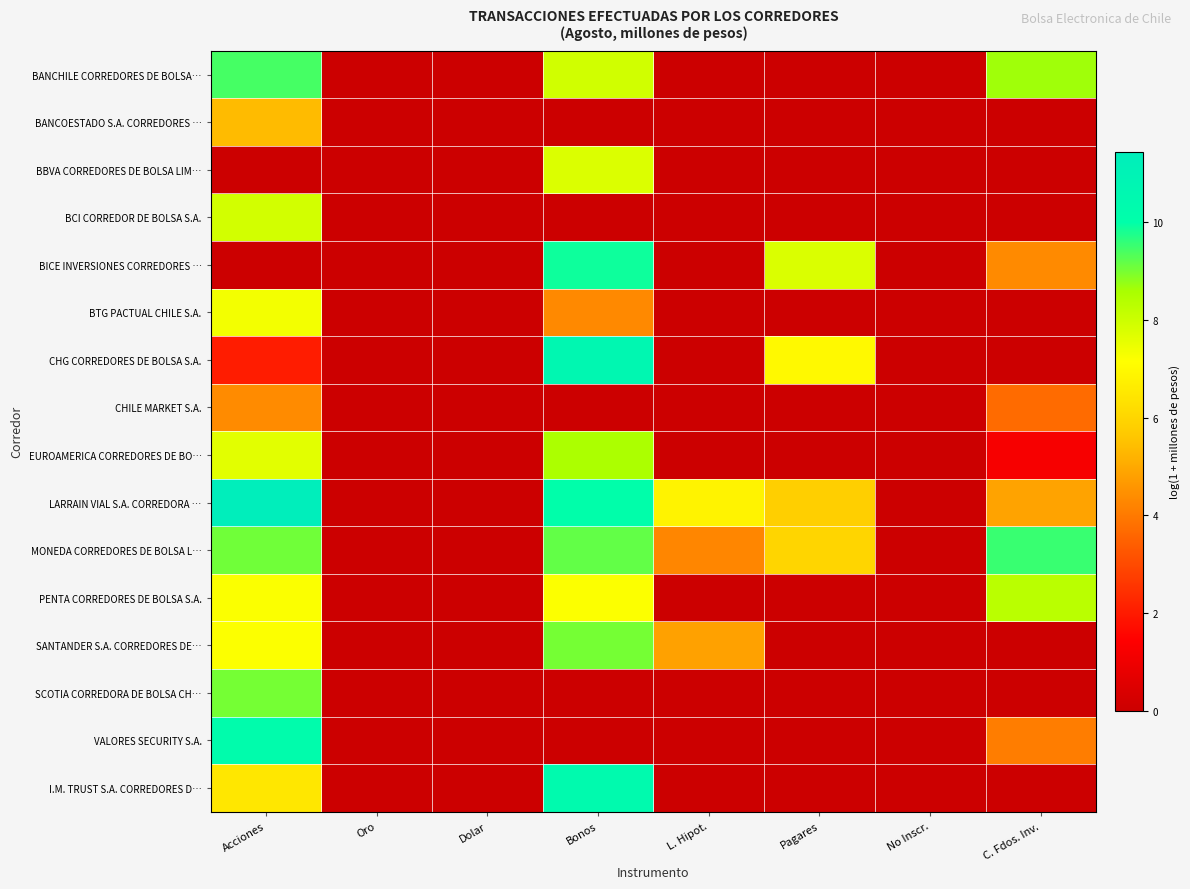

Reading right to left, extract all data points from this chart.

BANCHILE CORREDORES DE BOLSA…: C. Fdos. Inv.=8.7	No Inscr.=0.0	Pagares=0.0	L. Hipot.=0.0	Bonos=7.9	Dolar=0.0	Oro=0.0	Acciones=9.4
BANCOESTADO S.A. CORREDORES …: C. Fdos. Inv.=0.0	No Inscr.=0.0	Pagares=0.0	L. Hipot.=0.0	Bonos=0.0	Dolar=0.0	Oro=0.0	Acciones=5.4
BBVA CORREDORES DE BOLSA LIM…: C. Fdos. Inv.=0.0	No Inscr.=0.0	Pagares=0.0	L. Hipot.=0.0	Bonos=7.7	Dolar=0.0	Oro=0.0	Acciones=0.0
BCI CORREDOR DE BOLSA S.A.: C. Fdos. Inv.=0.0	No Inscr.=0.0	Pagares=0.0	L. Hipot.=0.0	Bonos=0.0	Dolar=0.0	Oro=0.0	Acciones=7.9
BICE INVERSIONES CORREDORES …: C. Fdos. Inv.=4.3	No Inscr.=0.0	Pagares=7.8	L. Hipot.=0.0	Bonos=9.9	Dolar=0.0	Oro=0.0	Acciones=0.0
BTG PACTUAL CHILE S.A.: C. Fdos. Inv.=0.0	No Inscr.=0.0	Pagares=0.0	L. Hipot.=0.0	Bonos=4.3	Dolar=0.0	Oro=0.0	Acciones=7.4
CHG CORREDORES DE BOLSA S.A.: C. Fdos. Inv.=0.0	No Inscr.=0.0	Pagares=7.0	L. Hipot.=0.0	Bonos=10.6	Dolar=0.0	Oro=0.0	Acciones=2.0
CHILE MARKET S.A.: C. Fdos. Inv.=3.7	No Inscr.=0.0	Pagares=0.0	L. Hipot.=0.0	Bonos=0.0	Dolar=0.0	Oro=0.0	Acciones=4.4
EUROAMERICA CORREDORES DE BO…: C. Fdos. Inv.=1.2	No Inscr.=0.0	Pagares=0.0	L. Hipot.=0.0	Bonos=8.5	Dolar=0.0	Oro=0.0	Acciones=7.6
LARRAIN VIAL S.A. CORREDORA …: C. Fdos. Inv.=4.9	No Inscr.=0.0	Pagares=5.8	L. Hipot.=6.8	Bonos=10.1	Dolar=0.0	Oro=0.0	Acciones=11.4
MONEDA CORREDORES DE BOLSA L…: C. Fdos. Inv.=9.5	No Inscr.=0.0	Pagares=6.0	L. Hipot.=4.3	Bonos=9.2	Dolar=0.0	Oro=0.0	Acciones=9.1
PENTA CORREDORES DE BOLSA S.A.: C. Fdos. Inv.=8.3	No Inscr.=0.0	Pagares=0.0	L. Hipot.=0.0	Bonos=7.2	Dolar=0.0	Oro=0.0	Acciones=7.2
SANTANDER S.A. CORREDORES DE…: C. Fdos. Inv.=0.0	No Inscr.=0.0	Pagares=0.0	L. Hipot.=4.9	Bonos=9.0	Dolar=0.0	Oro=0.0	Acciones=7.2
SCOTIA CORREDORA DE BOLSA CH…: C. Fdos. Inv.=0.0	No Inscr.=0.0	Pagares=0.0	L. Hipot.=0.0	Bonos=0.0	Dolar=0.0	Oro=0.0	Acciones=9.0
VALORES SECURITY S.A.: C. Fdos. Inv.=4.1	No Inscr.=0.0	Pagares=0.0	L. Hipot.=0.0	Bonos=0.0	Dolar=0.0	Oro=0.0	Acciones=10.2
I.M. TRUST S.A. CORREDORES D…: C. Fdos. Inv.=0.0	No Inscr.=0.0	Pagares=0.0	L. Hipot.=0.0	Bonos=10.4	Dolar=0.0	Oro=0.0	Acciones=6.5